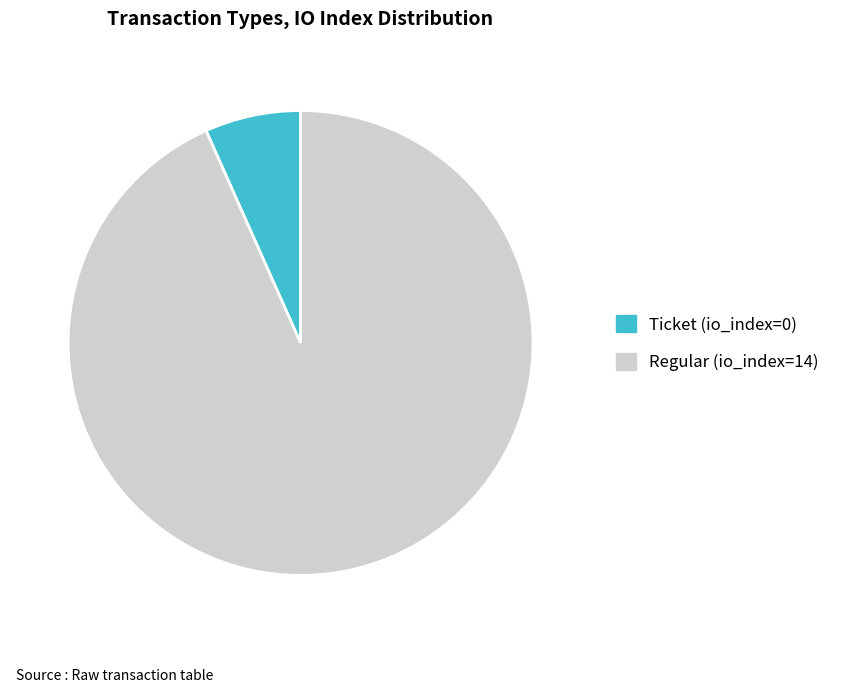

The Regular (io_index=14) slice represents 87% of the pie. True or false?

False